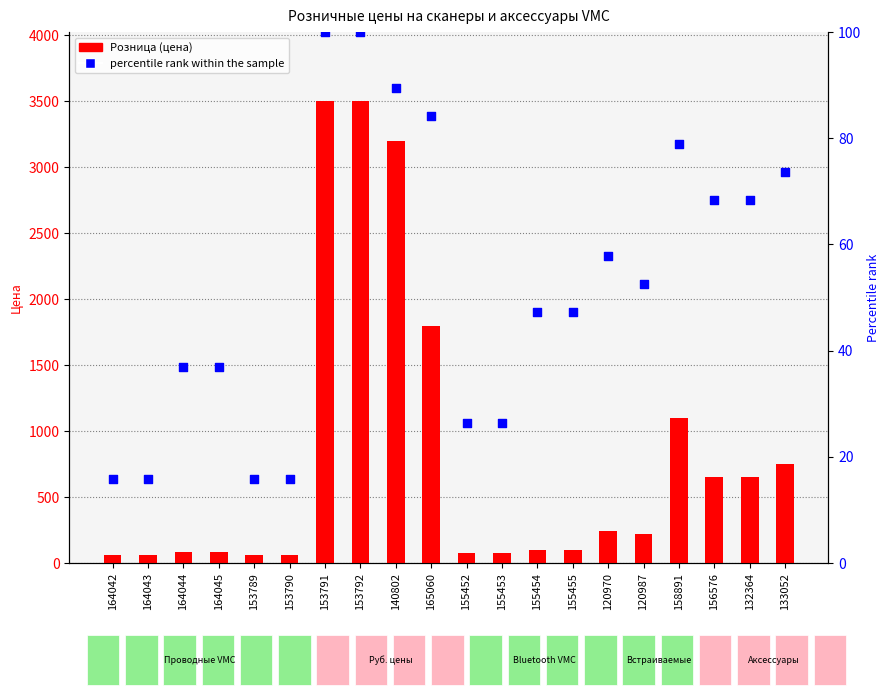

At how many categories does at least one series exceed 549?

8